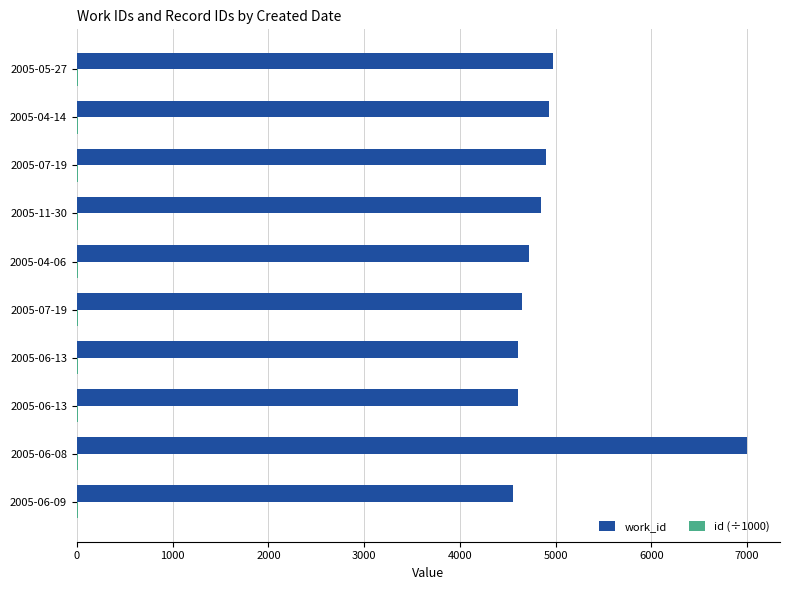

How many data points does each series have?

10